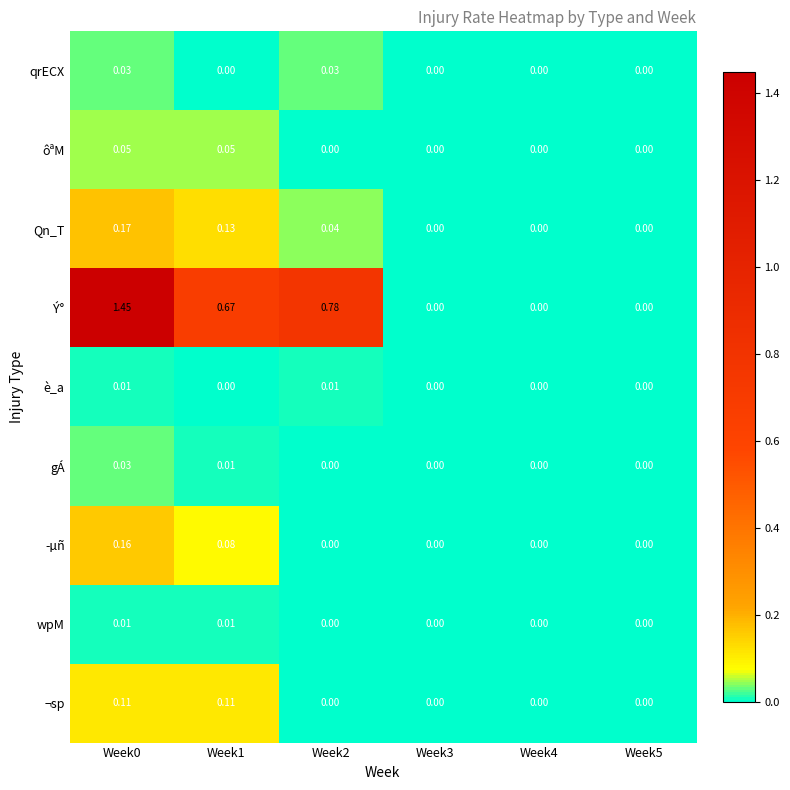

Which series has the largest range (max minus min)?

Ý°